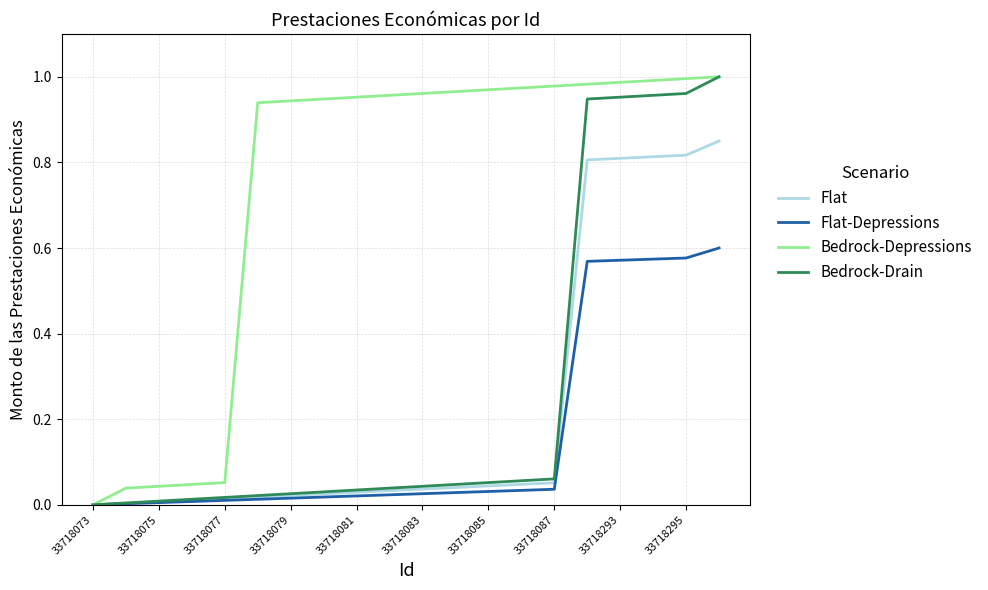

What is the value of the Bedrock-Depressions point at the 18th from the left?

1.0